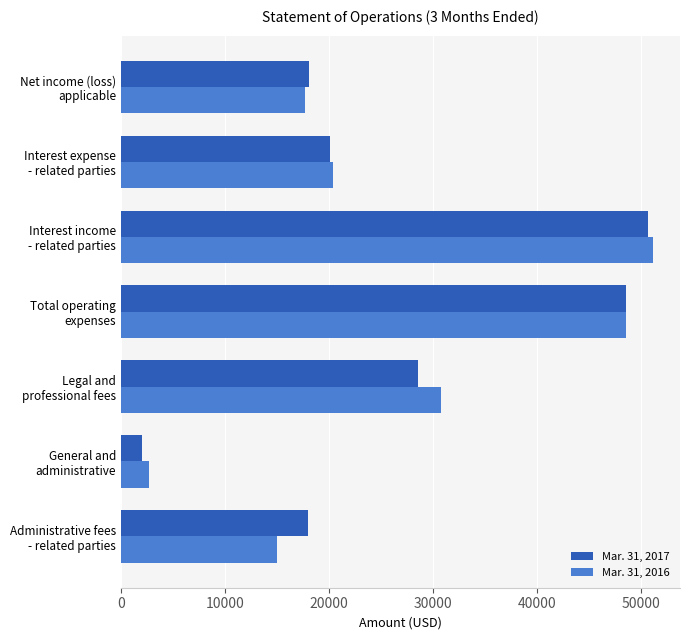

What is the sum of all Mar. 31, 2017 values?

185991